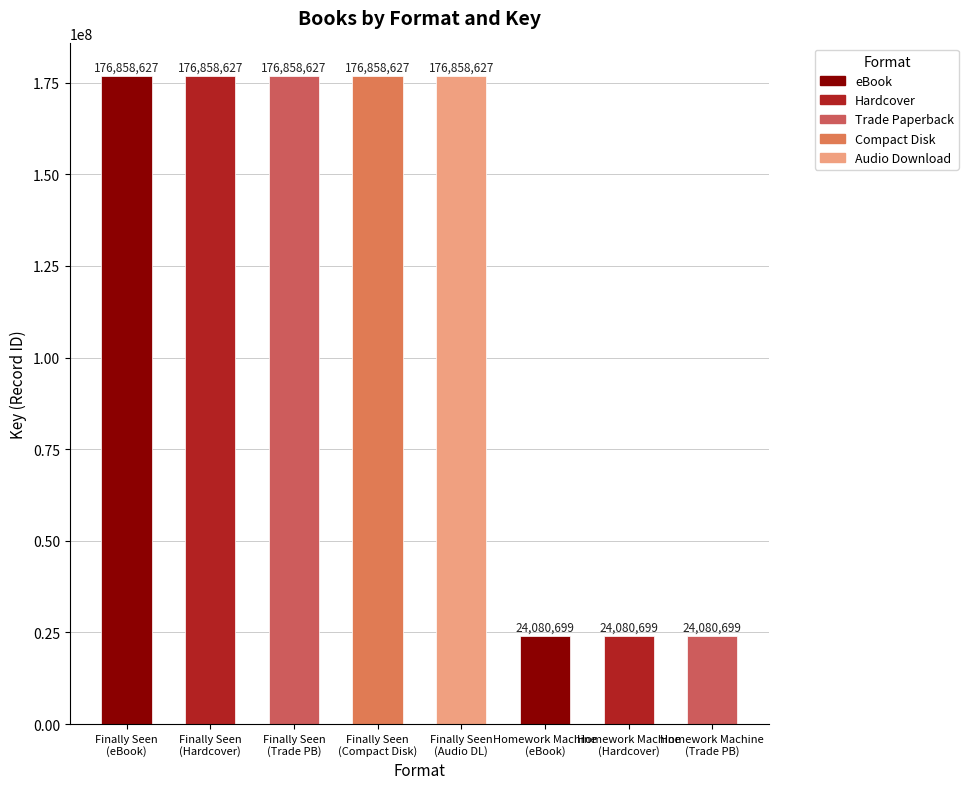

What is the label of the 2nd bar from the left?

Finally Seen
(Hardcover)